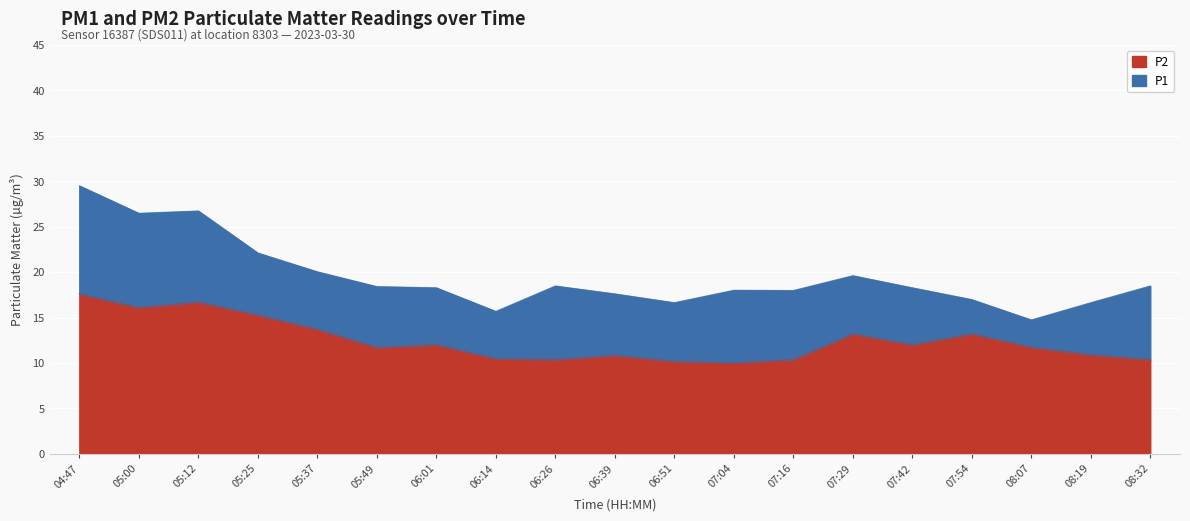

What is the average value of the P2 series?

12.5